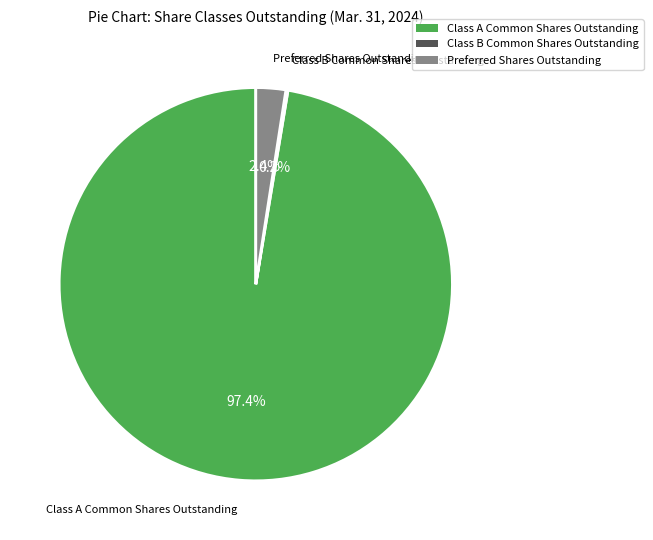

Which has a higher value, Preferred Shares Outstanding or Class A Common Shares Outstanding?

Class A Common Shares Outstanding